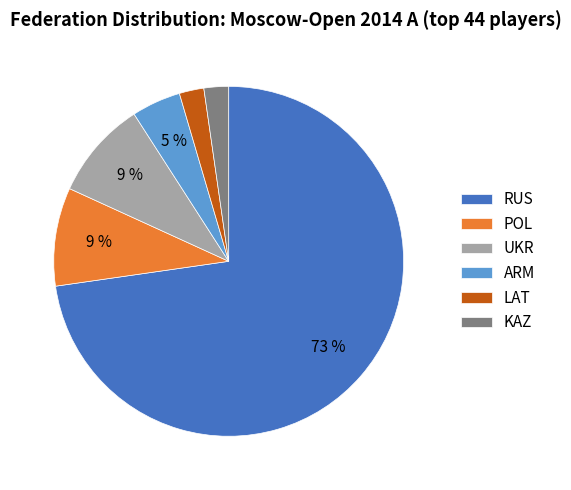

To the nearest percent, what is the combined percentage of KAZ and UKR?

11%